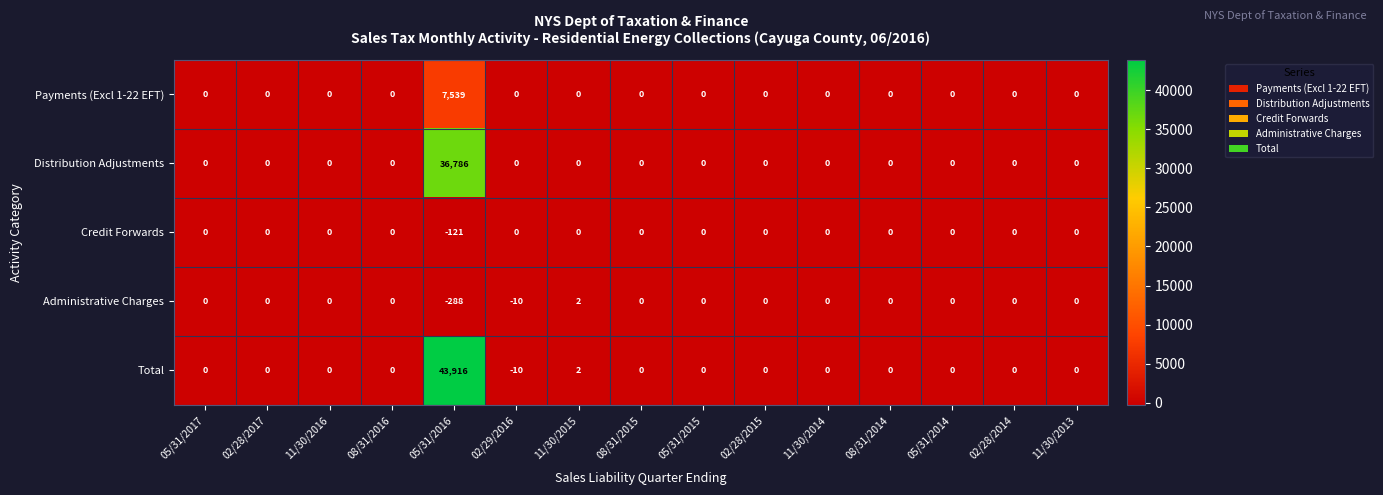

What is the sum of all Administrative Charges values?

-296